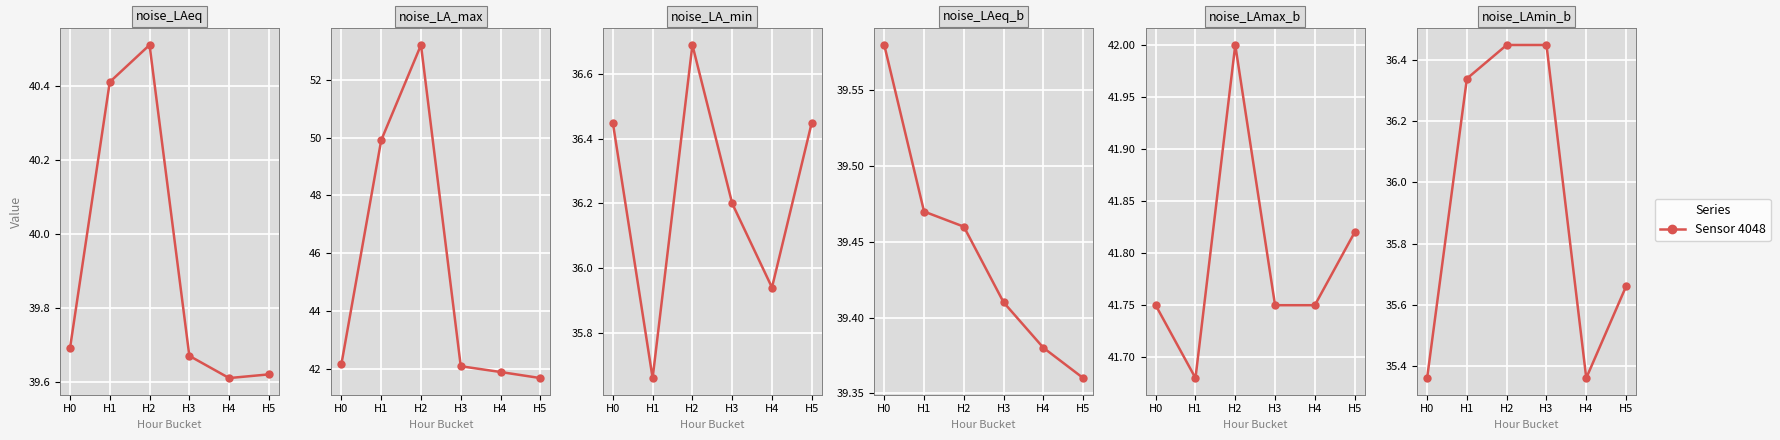

The value at H0 is 15.4. True or false?

False